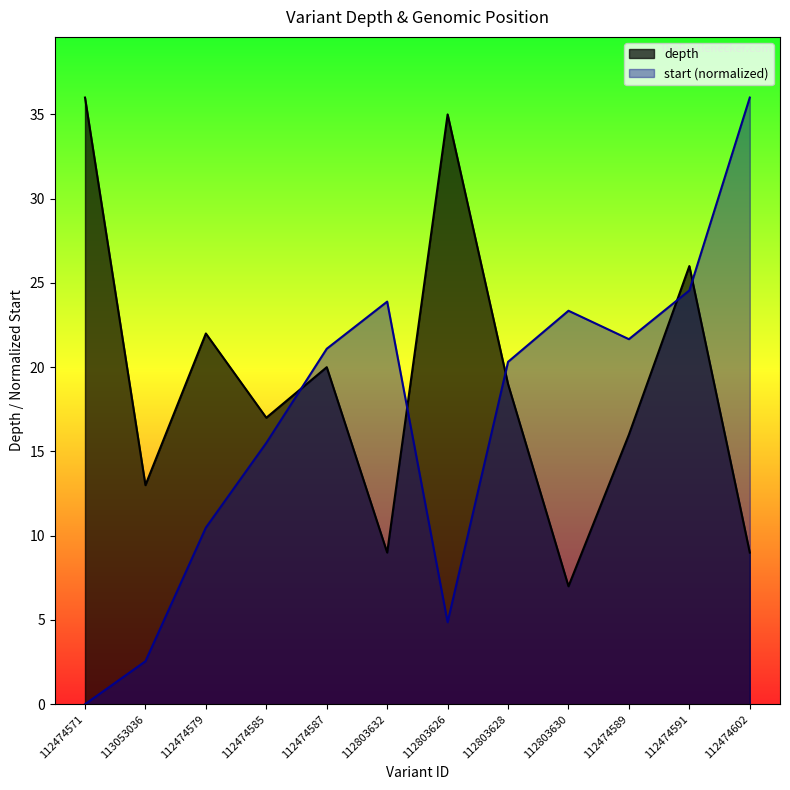

What is the label of the 2nd point from the right?

112474591